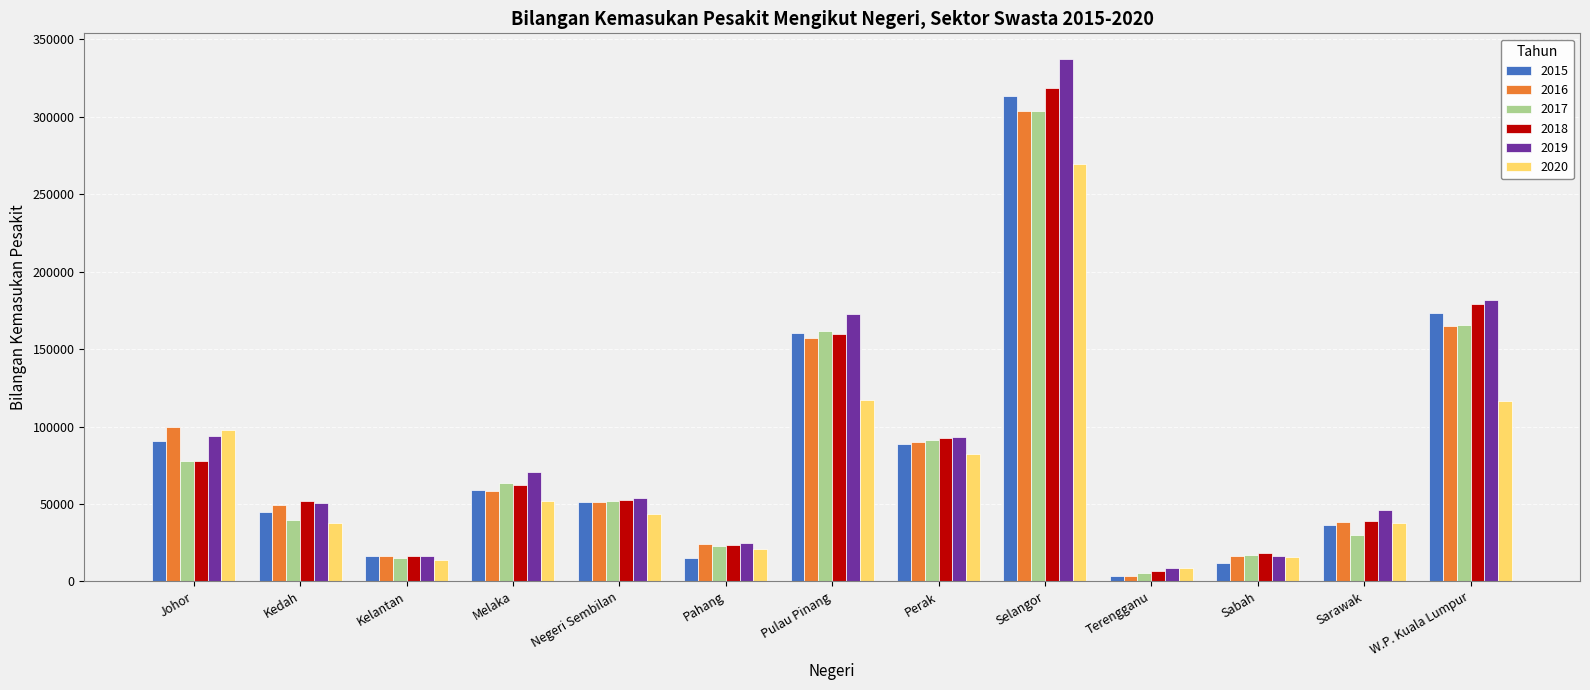

Between Kelantan and Pulau Pinang, which series saw the biggest shift?

2019